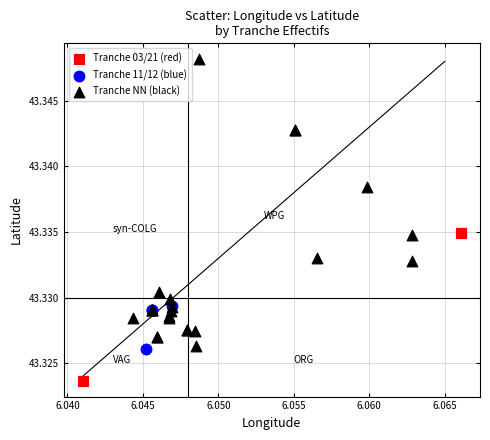

Which series contains the lowest Y value?

Tranche 03/21 (red)